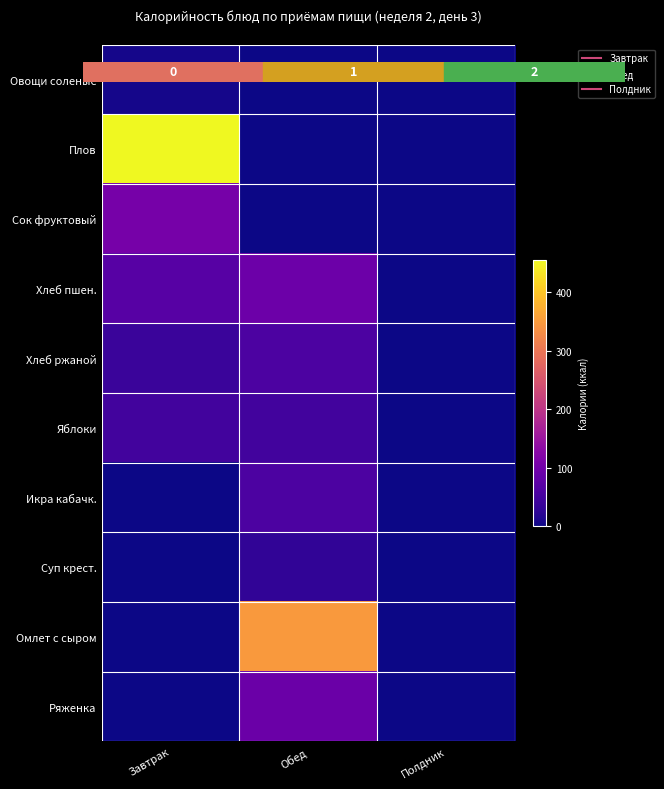

Reading left to right, transcribe all the data shown in this chart.

Овощи соленые: Завтрак=6.0	Обед=0.0	Полдник=0.0
Плов: Завтрак=455.7	Обед=0.0	Полдник=0.0
Сок фруктовый: Завтрак=105.6	Обед=0.0	Полдник=0.0
Хлеб пшен.: Завтрак=70.3	Обед=93.7	Полдник=0.0
Хлеб ржаной: Завтрак=39.1	Обед=58.7	Полдник=0.0
Яблоки: Завтрак=47.0	Обед=47.0	Полдник=0.0
Икра кабачк.: Завтрак=0.0	Обед=58.2	Полдник=0.0
Суп крест.: Завтрак=0.0	Обед=30.0	Полдник=0.0
Омлет с сыром: Завтрак=0.0	Обед=347.5	Полдник=0.0
Ряженка: Завтрак=0.0	Обед=91.8	Полдник=0.0